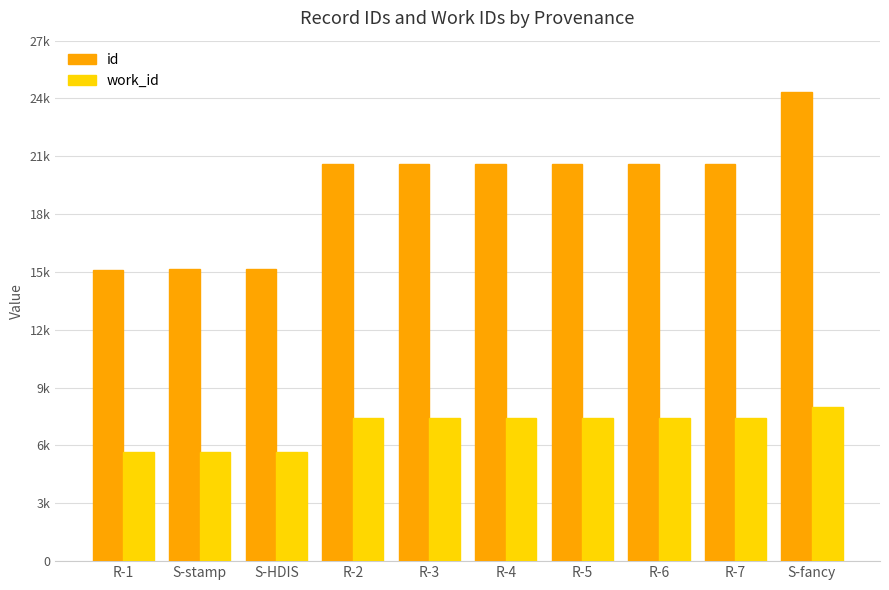

At which category is the sum across all series the highest?

S-fancy